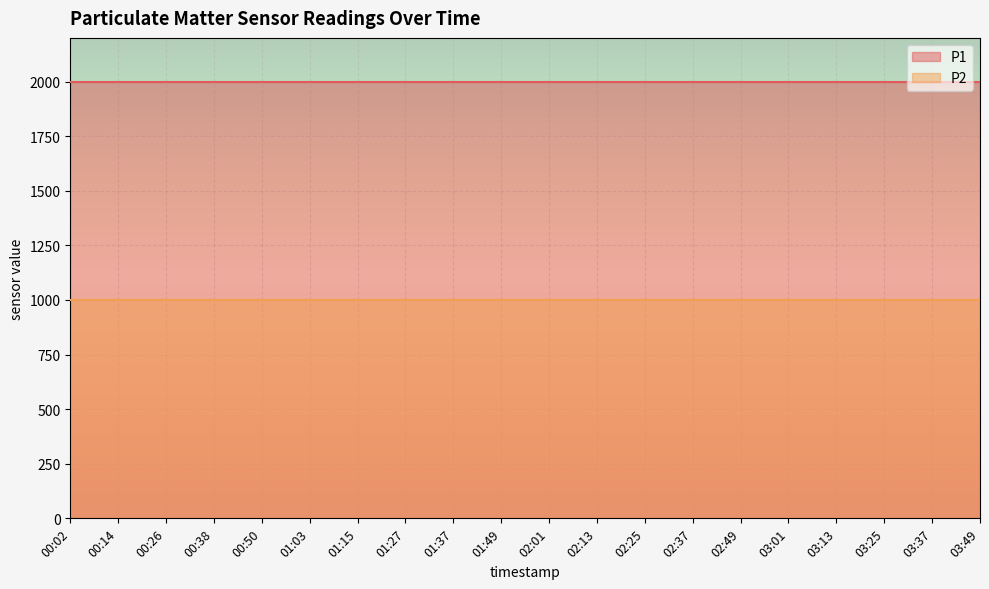

What is the label of the 15th point from the right?

01:03